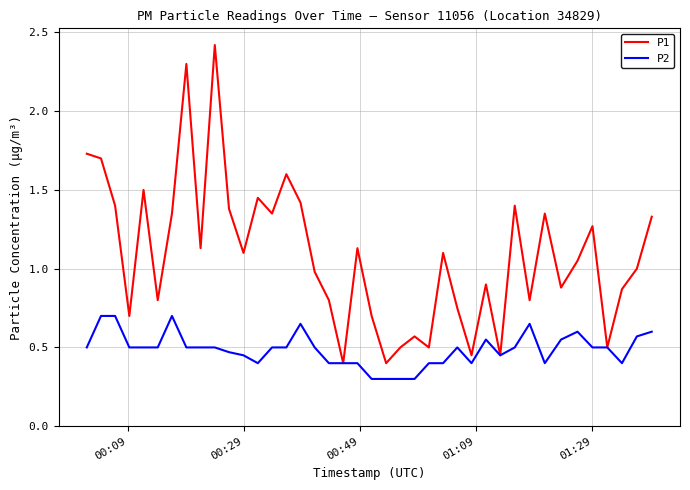

Rank the series by their average value, from highest to lowest.

P1, P2